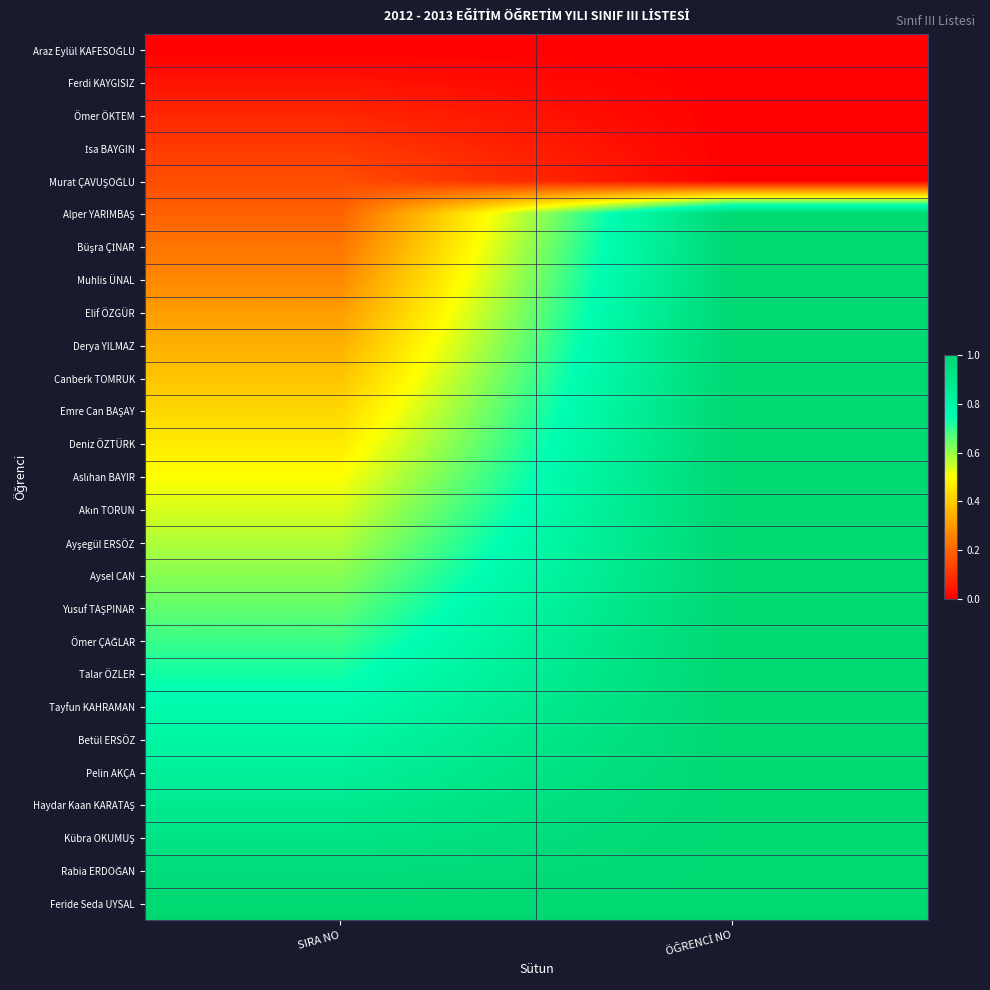

What is the difference between the highest and lowest values at SIRA NO?

1.0